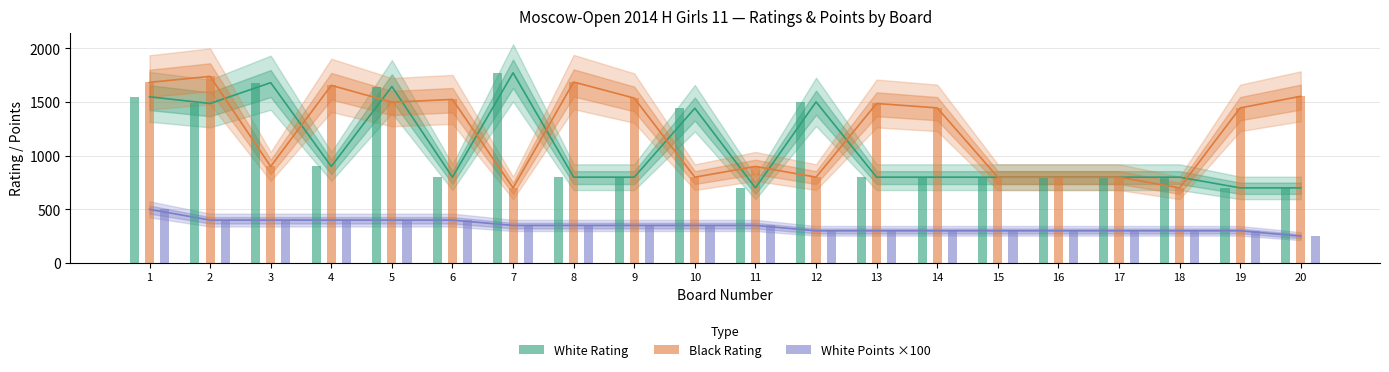

What is the approximate value of Black Rating at 18?

700